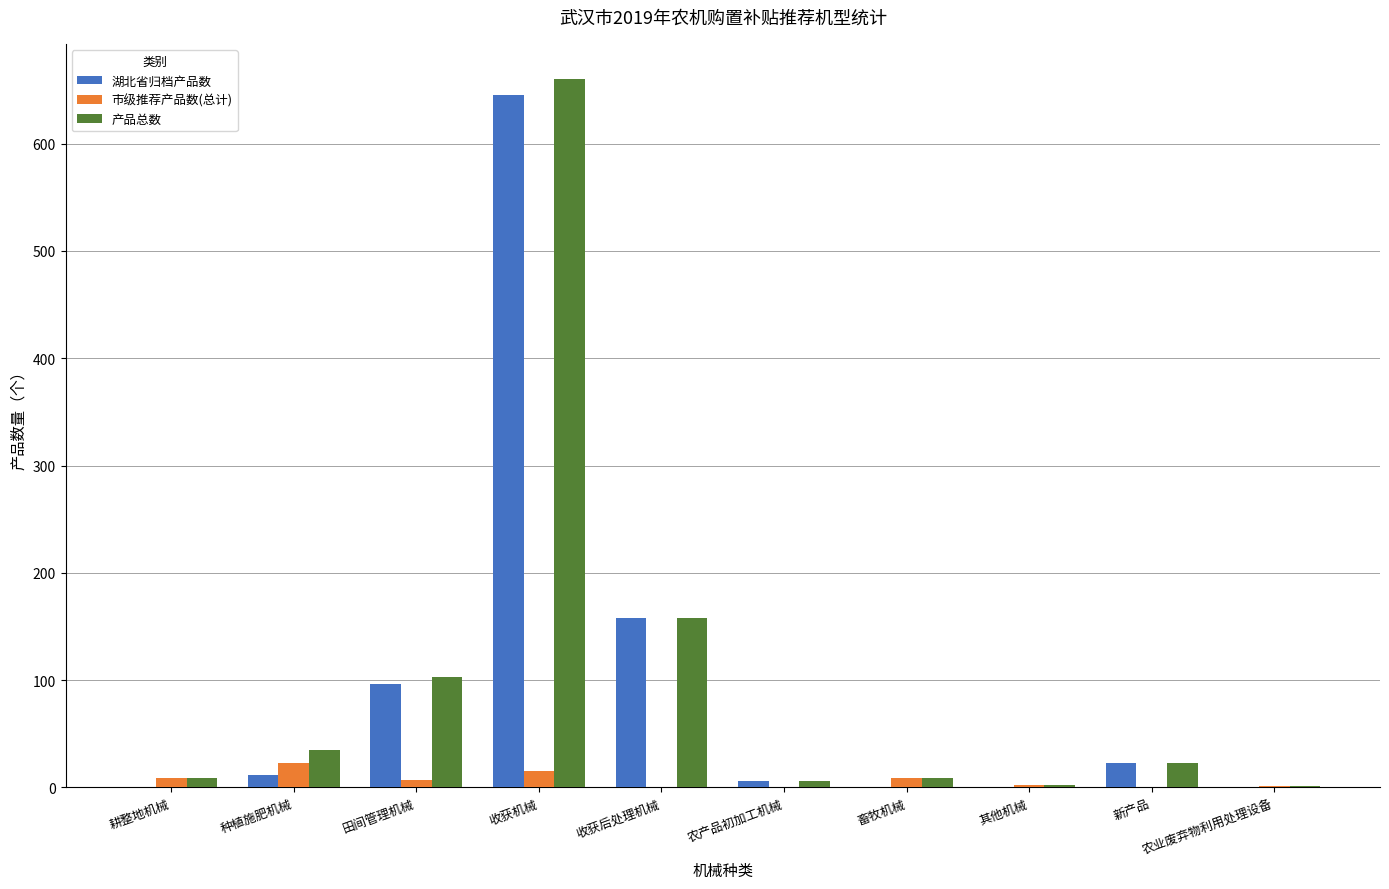

What is the total value across all series at 收获后处理机械?

316